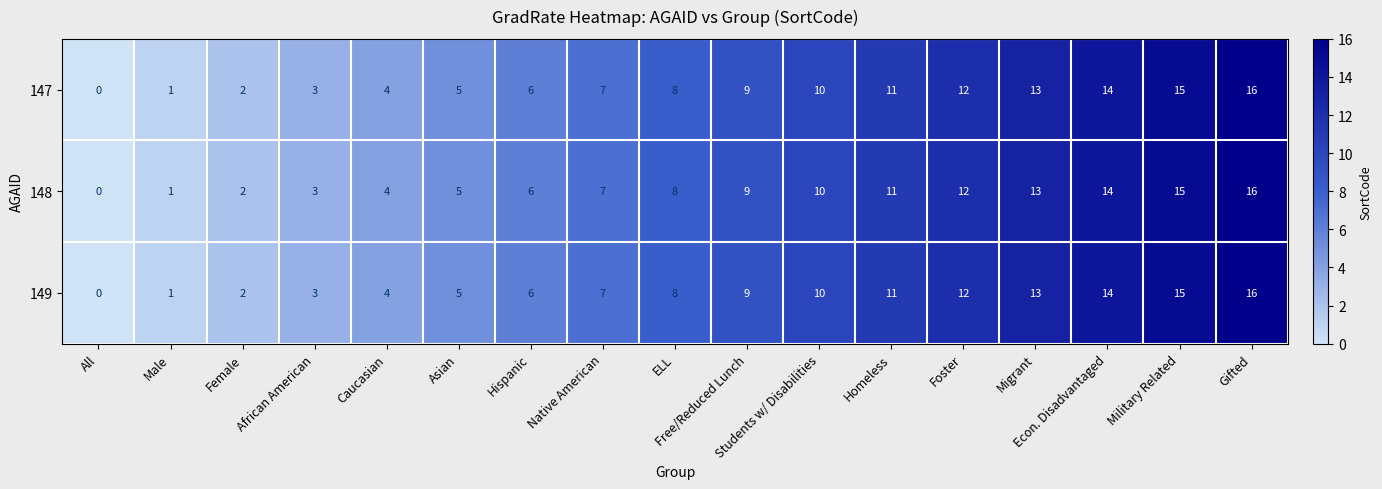

At which category does the chart reach its minimum across all series?

All